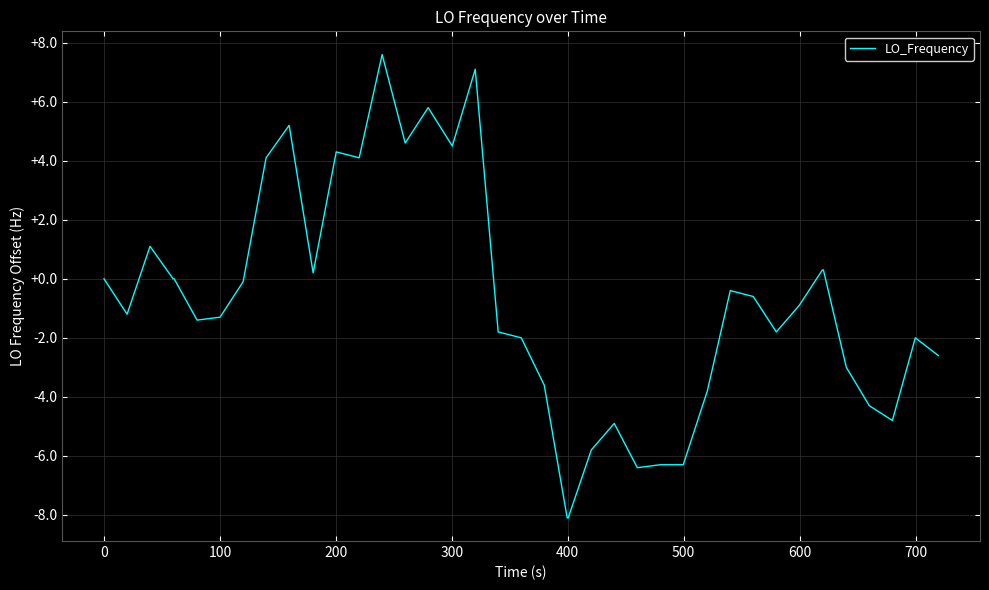

How many series are shown in this chart?

1